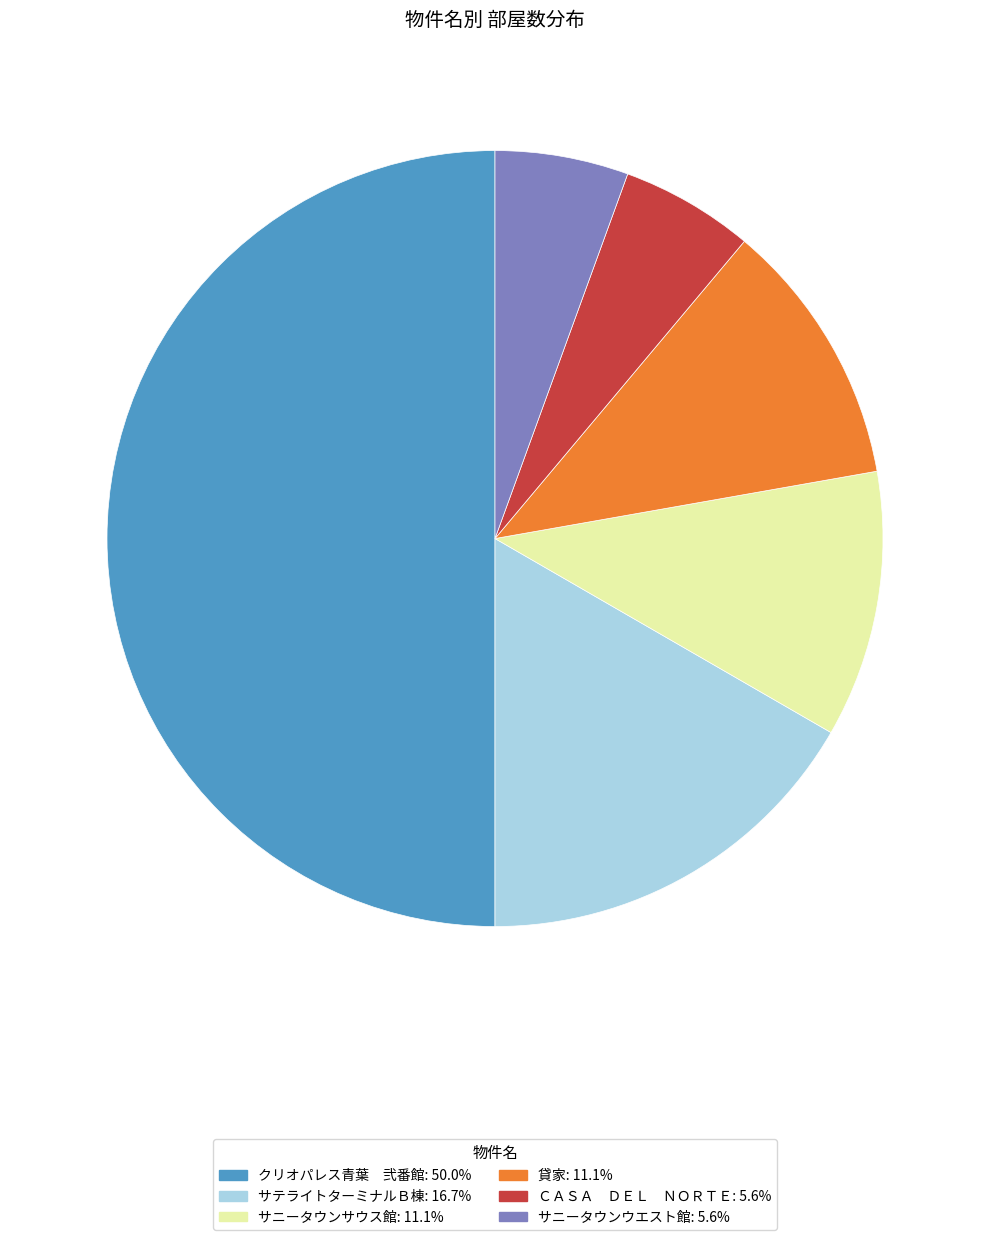

Which category has the biggest portion of the pie?

クリオパレス青葉 弐番館